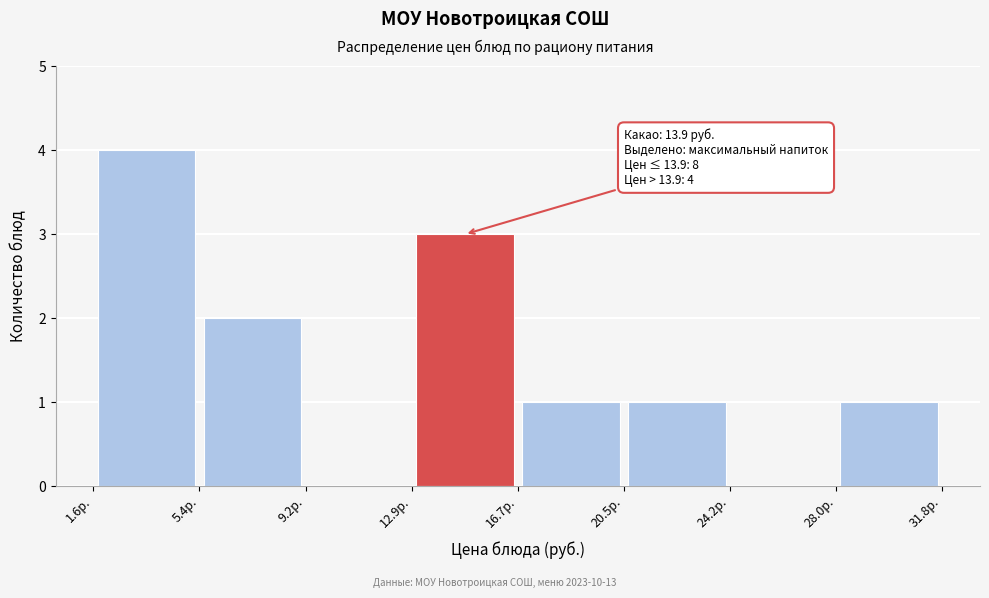

Which range on the x-axis has the tallest bar?

1.5 to 5.5